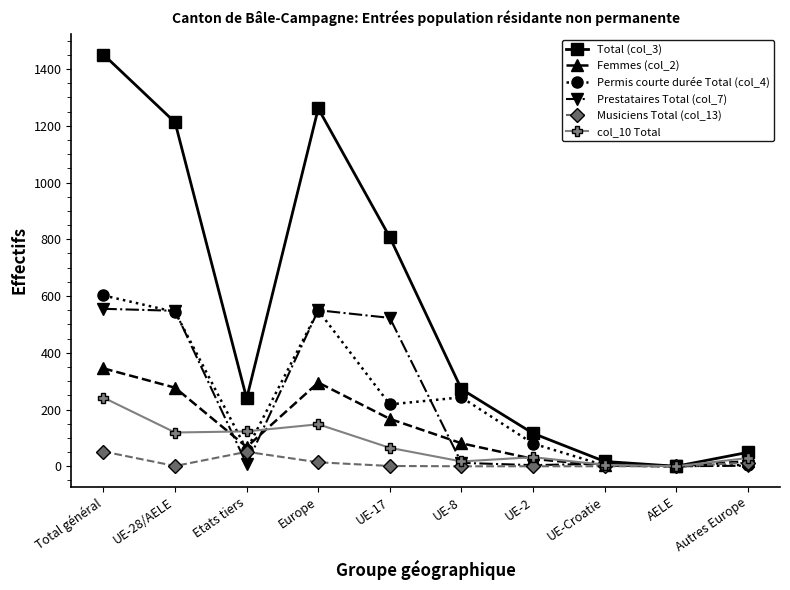

True or false: Permis courte durée Total (col_4) has a value of 0 at AELE.

True